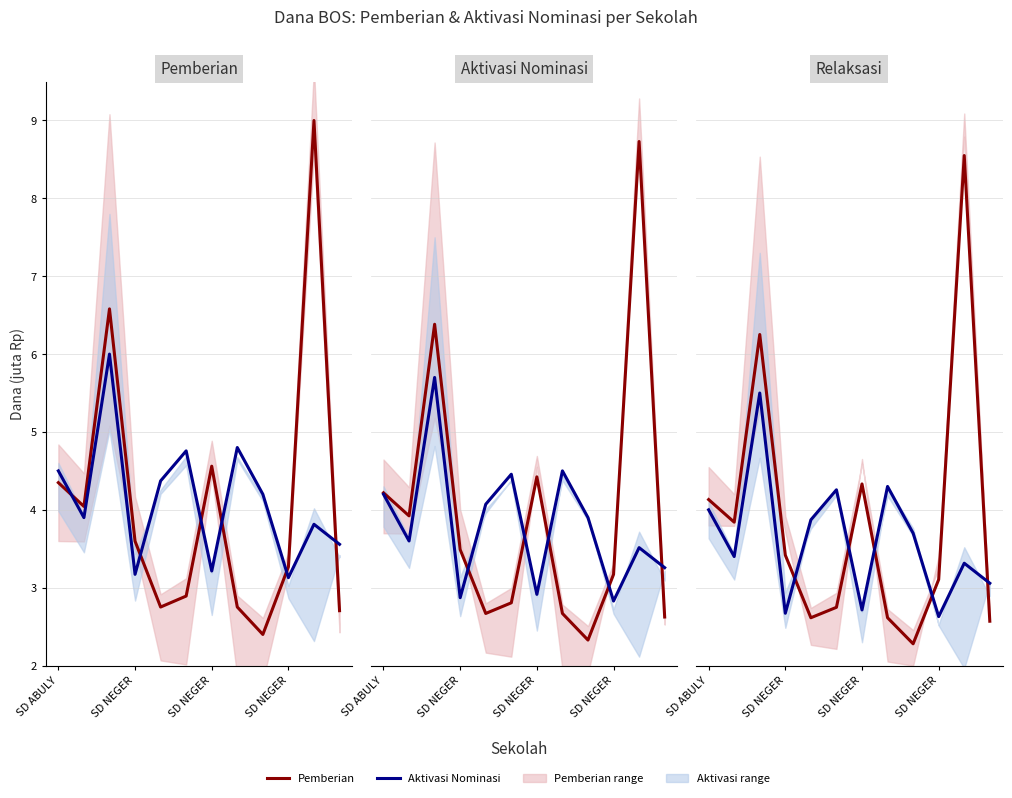

Does the chart have visible grid lines?

Yes